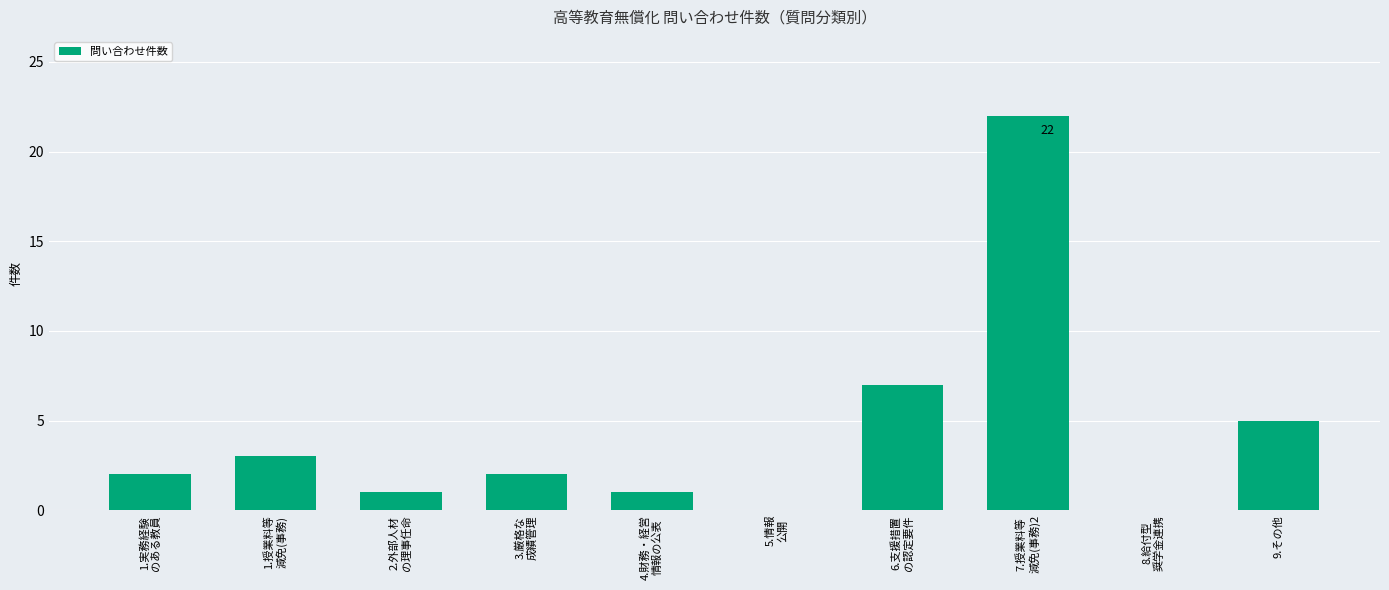

The chart shows a value of 39 at 7.授業料等
減免(事務)2. True or false?

False